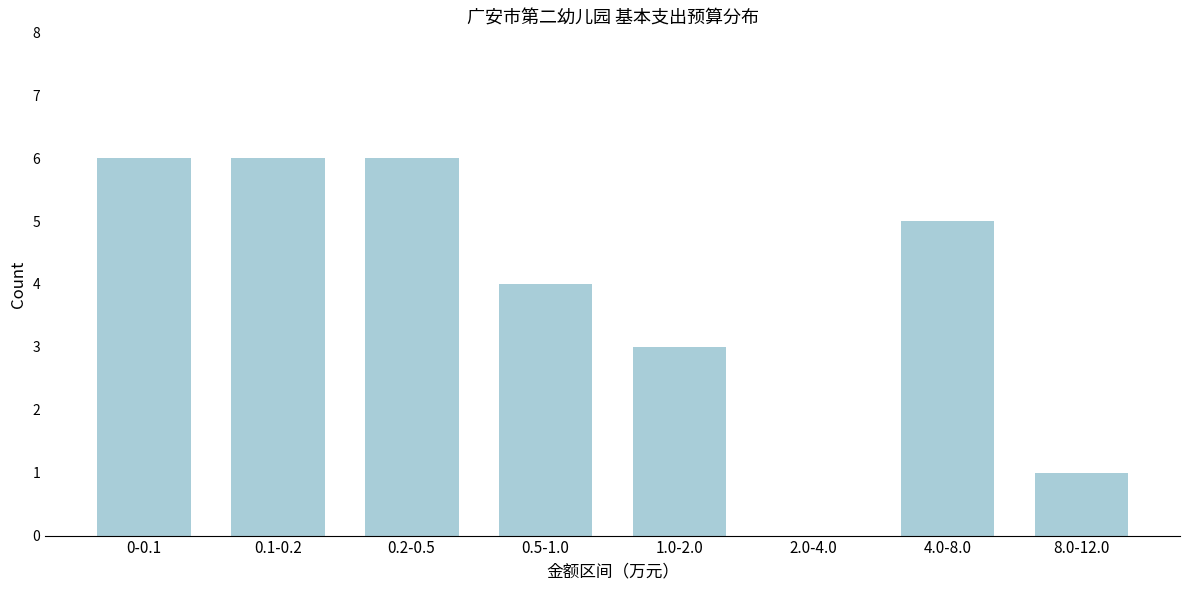

Reading left to right, list all the values displayed in this chart.

0-0.1=6	0.1-0.2=6	0.2-0.5=6	0.5-1.0=4	1.0-2.0=3	2.0-4.0=0	4.0-8.0=5	8.0-12.0=1